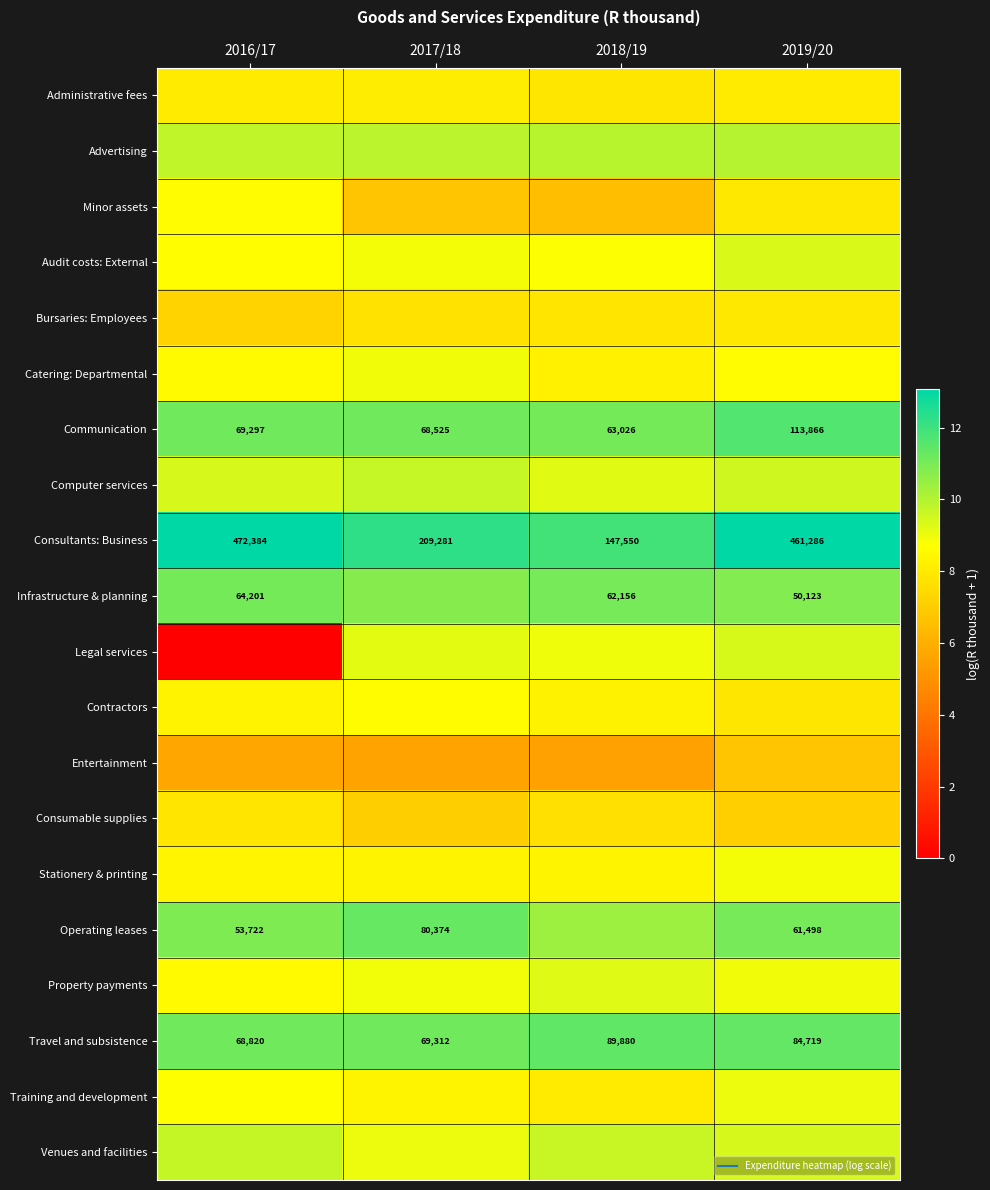

At which category is the sum across all series the highest?

2019/20